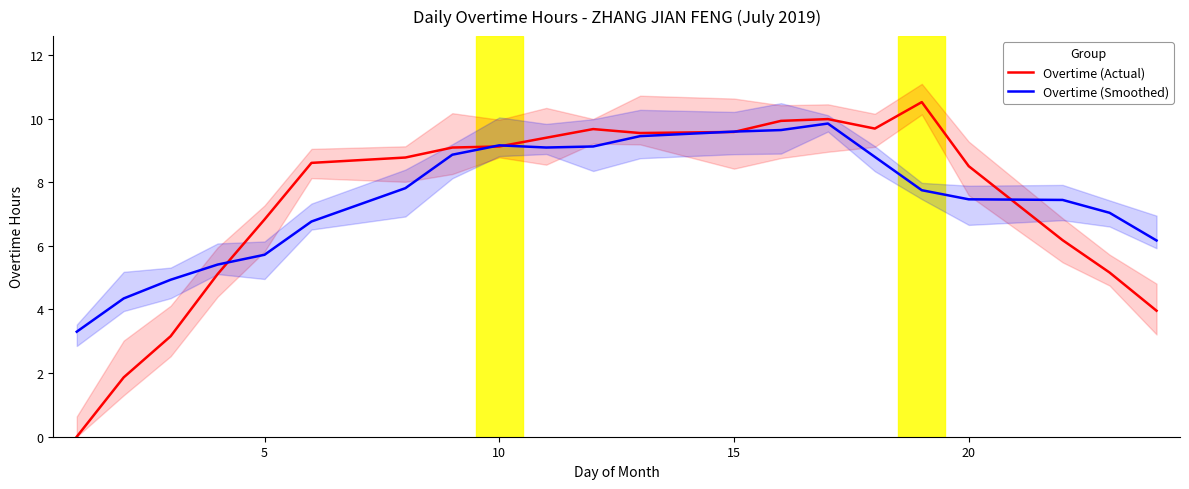

What is the highest value of the Overtime (Actual) series?

10.5